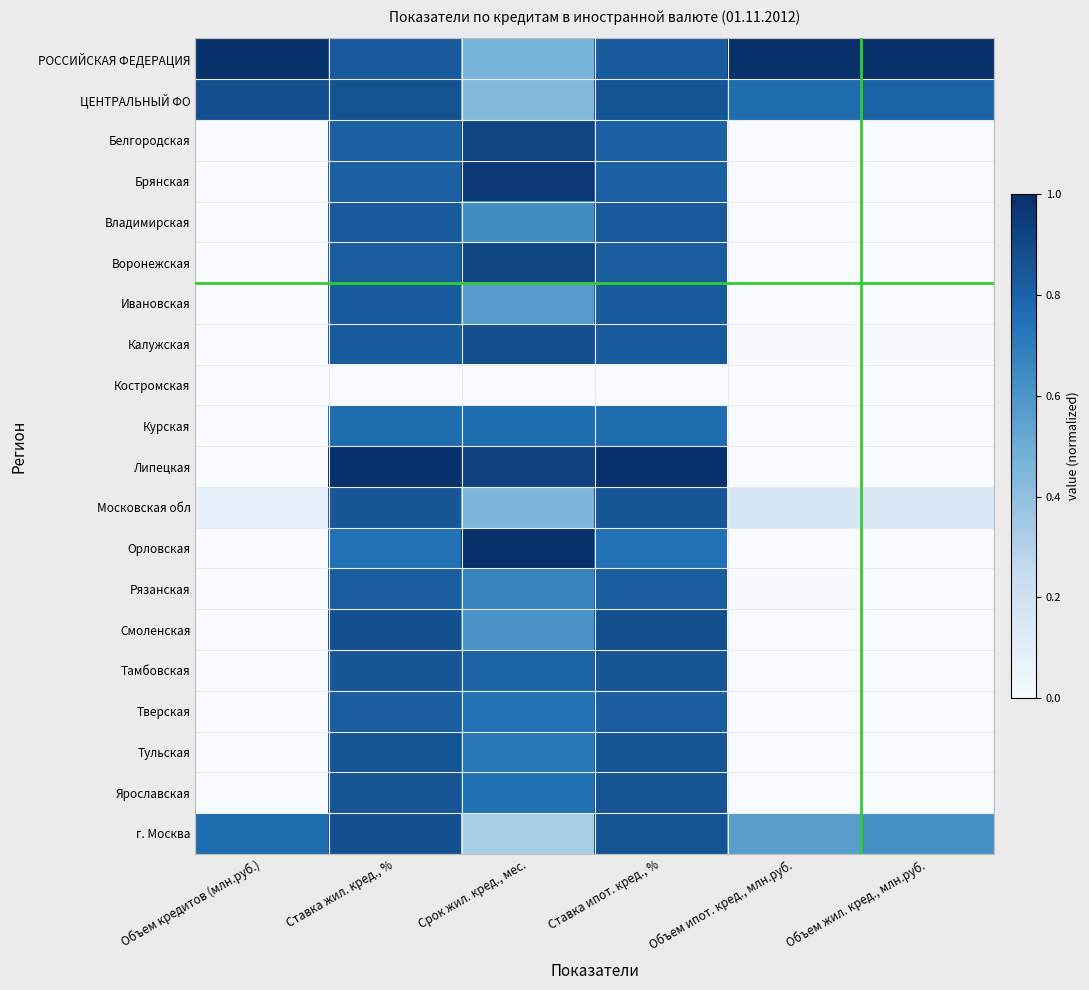

At how many categories does at least one series exceed 0?

6